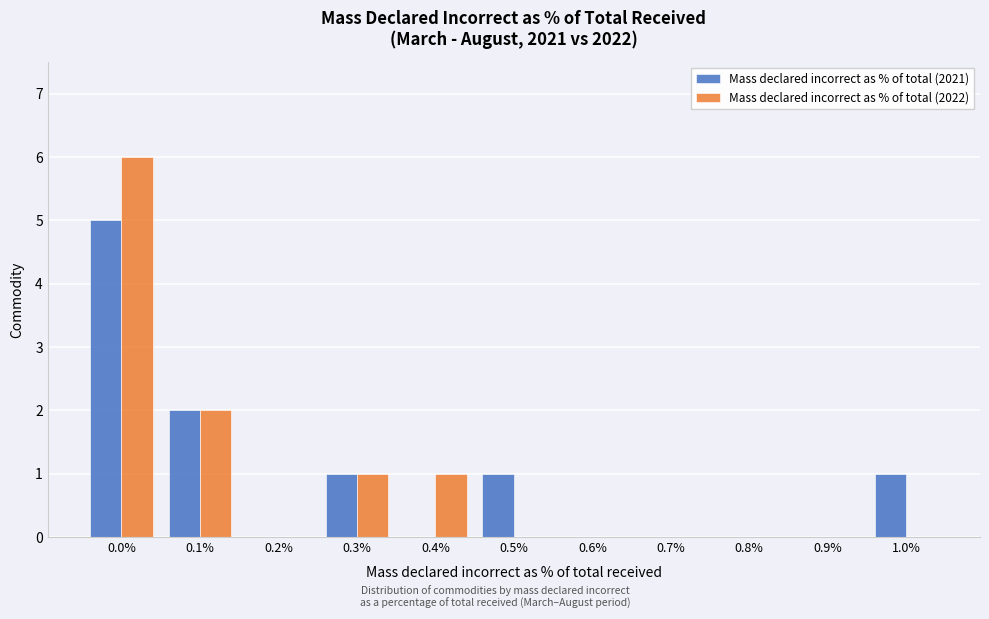

Reading left to right, what are all the values shown in this chart?

Mass declared incorrect as % of total (2021): 0.0%=5	0.1%=2	0.2%=0	0.3%=1	0.4%=0	0.5%=1	0.6%=0	0.7%=0	0.8%=0	0.9%=0	1.0%=1
Mass declared incorrect as % of total (2022): 0.0%=6	0.1%=2	0.2%=0	0.3%=1	0.4%=1	0.5%=0	0.6%=0	0.7%=0	0.8%=0	0.9%=0	1.0%=0